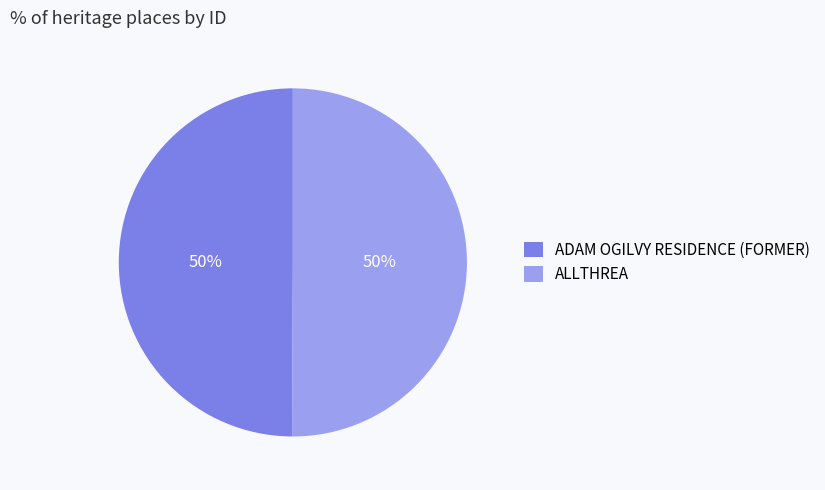

How many segments does this pie chart have?

2